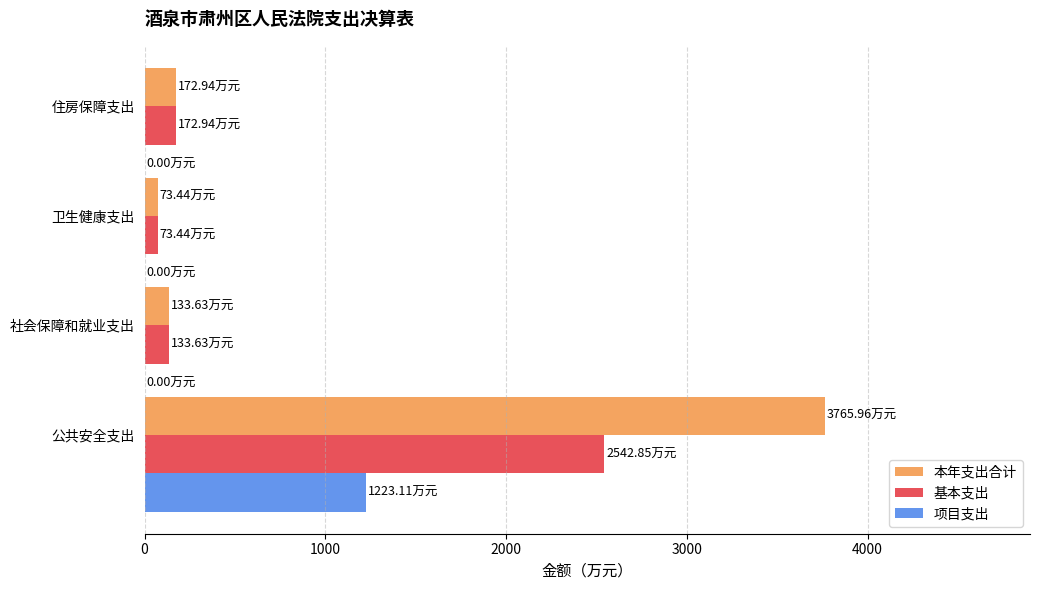

Which series has the largest total across all categories?

本年支出合计